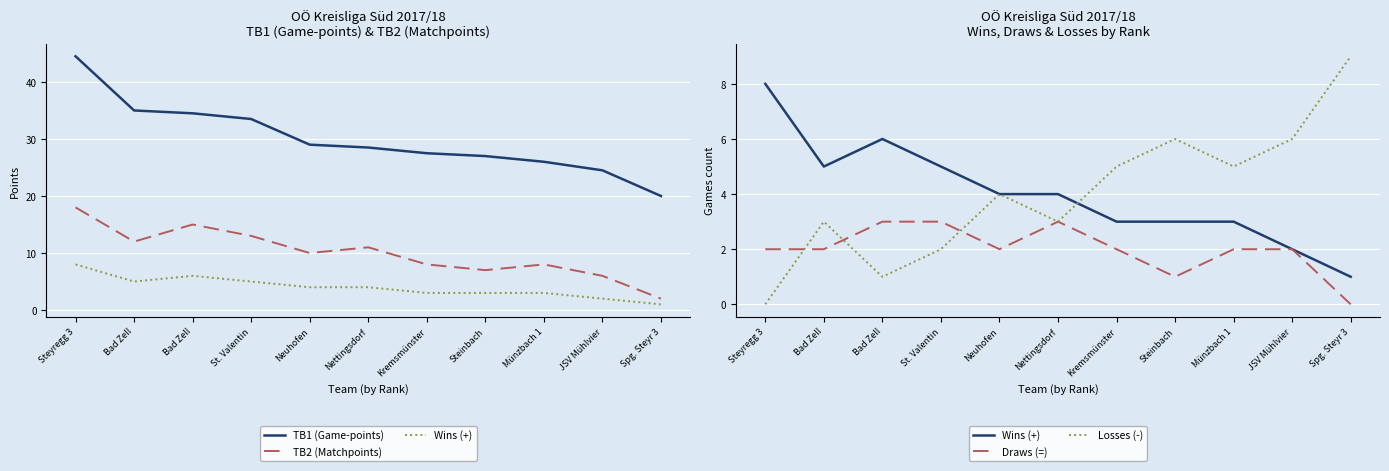

Which label corresponds to the largest value in the chart?

Steyregg 3